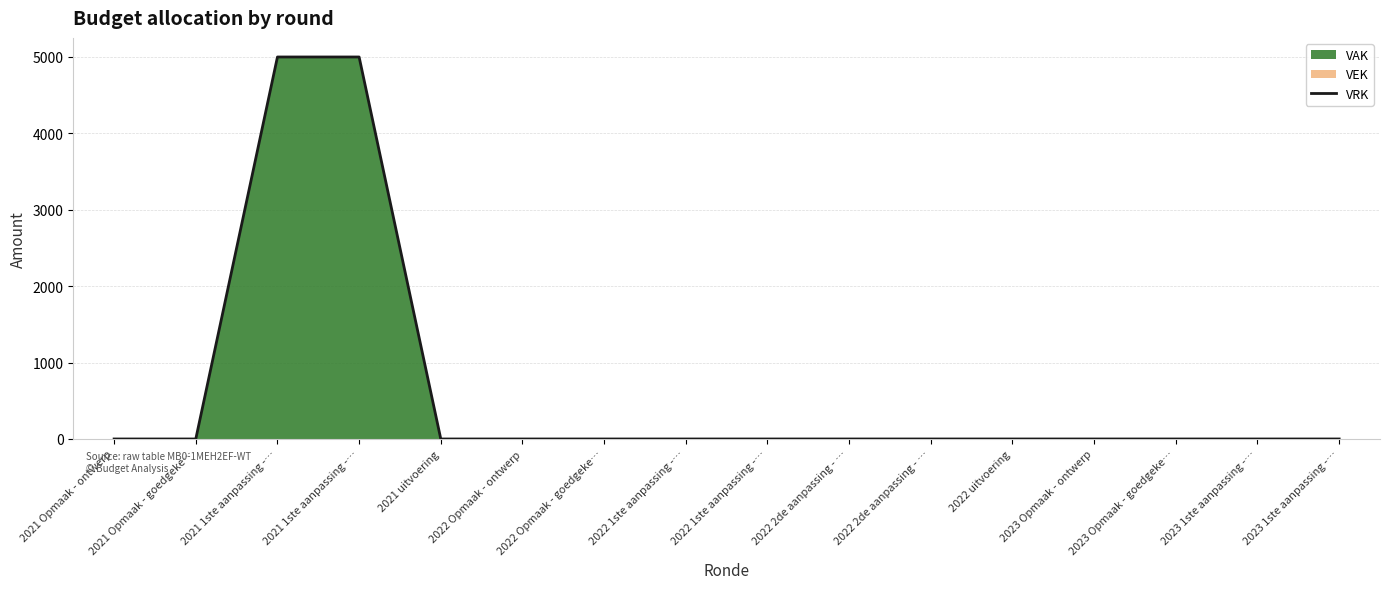

List the labels in order of value, smallest first.

2021 Opmaak - ontwerp, 2021 Opmaak - goedgeke…, 2021 uitvoering, 2022 Opmaak - ontwerp, 2022 Opmaak - goedgeke…, 2022 1ste aanpassing -…, 2022 1ste aanpassing -…, 2022 2de aanpassing - …, 2022 2de aanpassing - …, 2022 uitvoering, 2023 Opmaak - ontwerp, 2023 Opmaak - goedgeke…, 2023 1ste aanpassing -…, 2023 1ste aanpassing -…, 2021 1ste aanpassing -…, 2021 1ste aanpassing -…